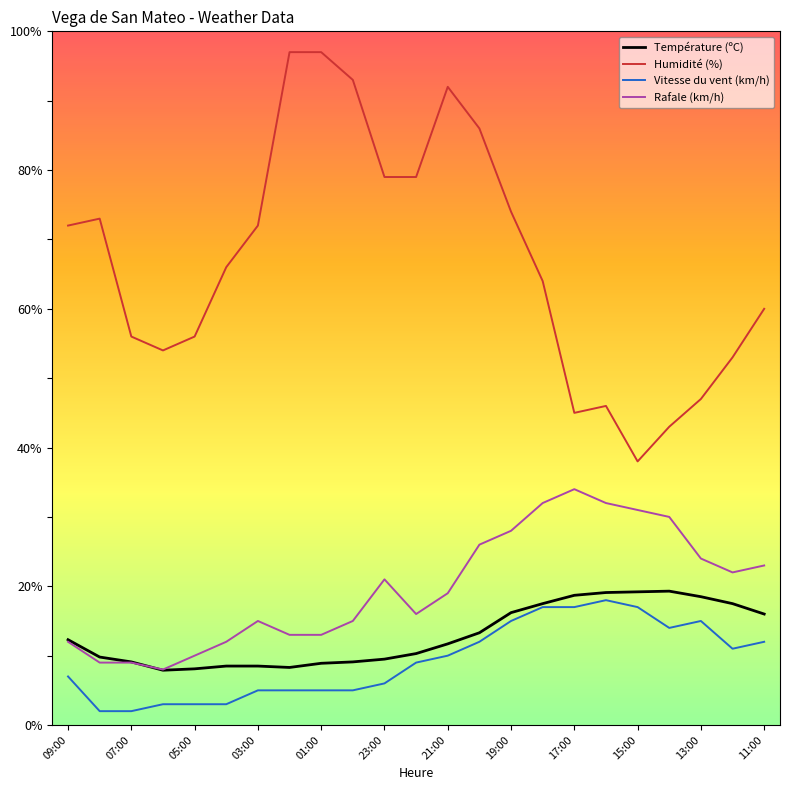

True or false: Humidité (%) and Vitesse du vent (km/h) intersect in this chart.

False